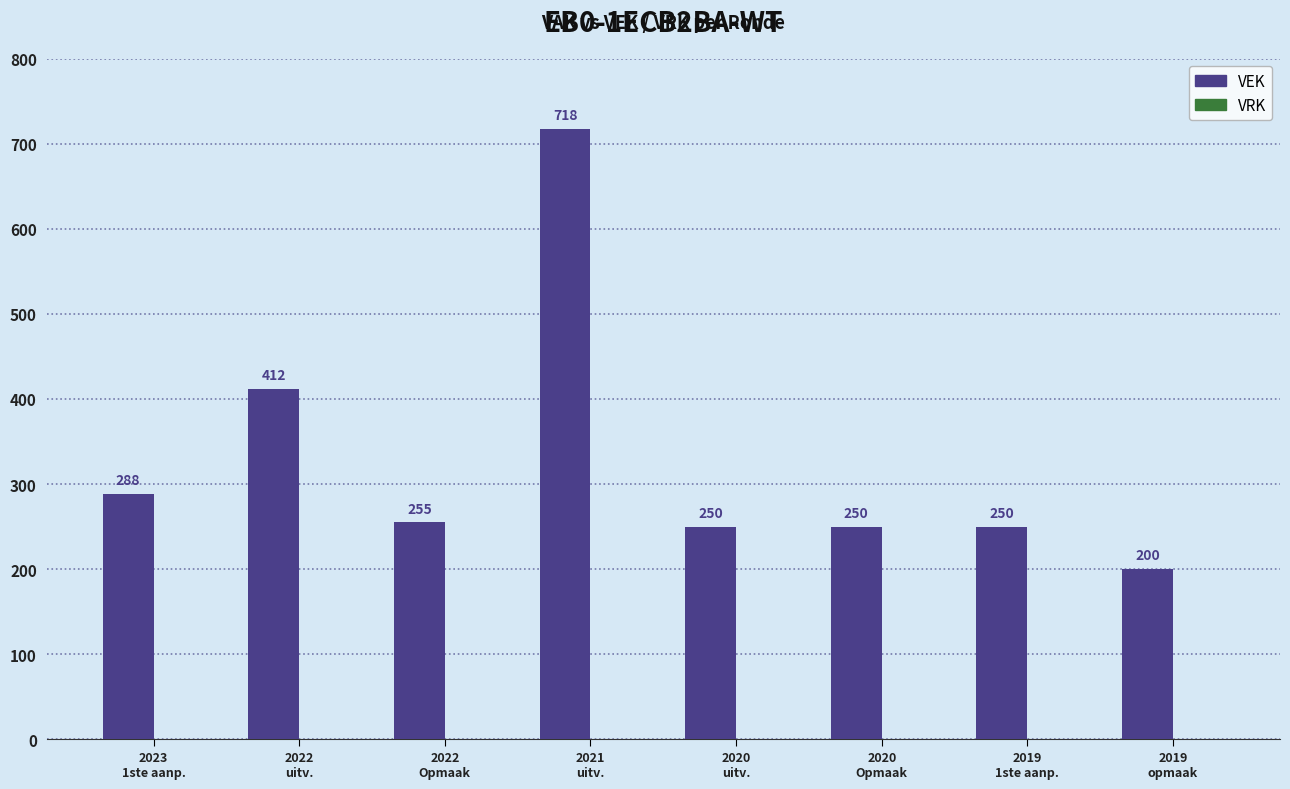

What is the minimum value shown in the chart?

200